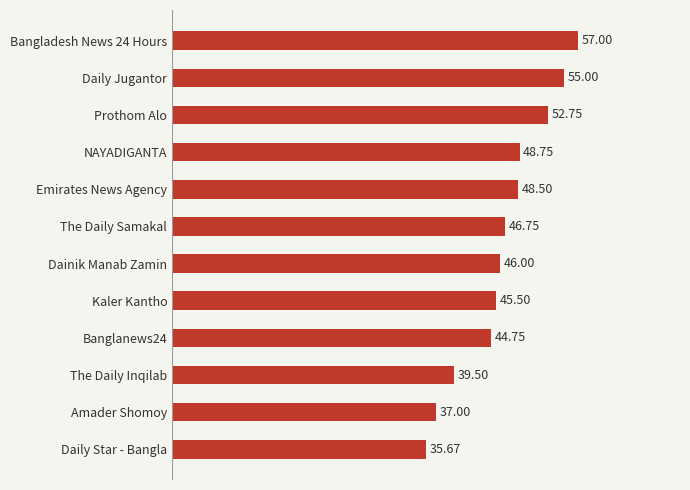

Between Banglanews24 and Daily Jugantor, which is larger?

Daily Jugantor